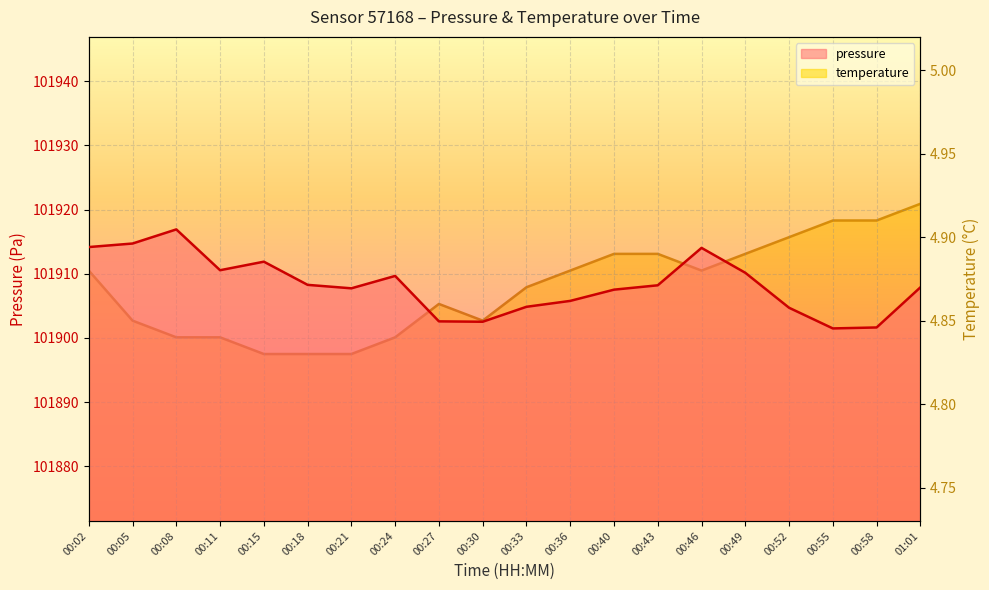

What position from the left is 00:27?

9